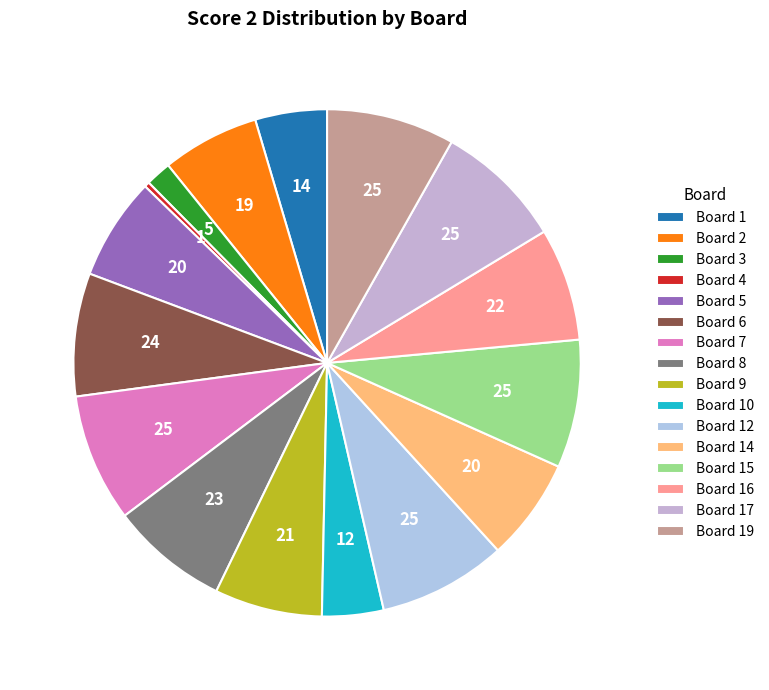

What is the smallest slice in the pie chart?

Board 4